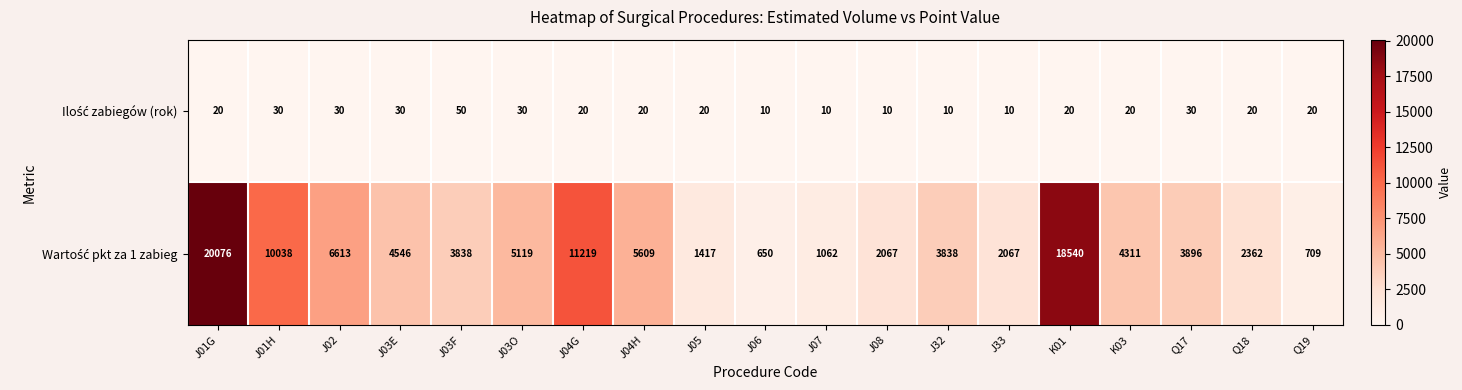

What is the total value across all series at J08?

2077